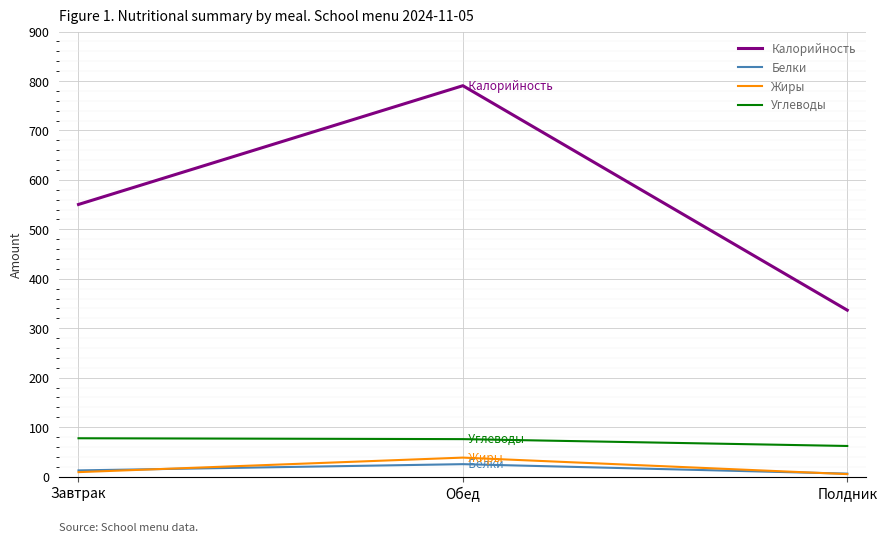

Which category has the highest value across all series?

Обед